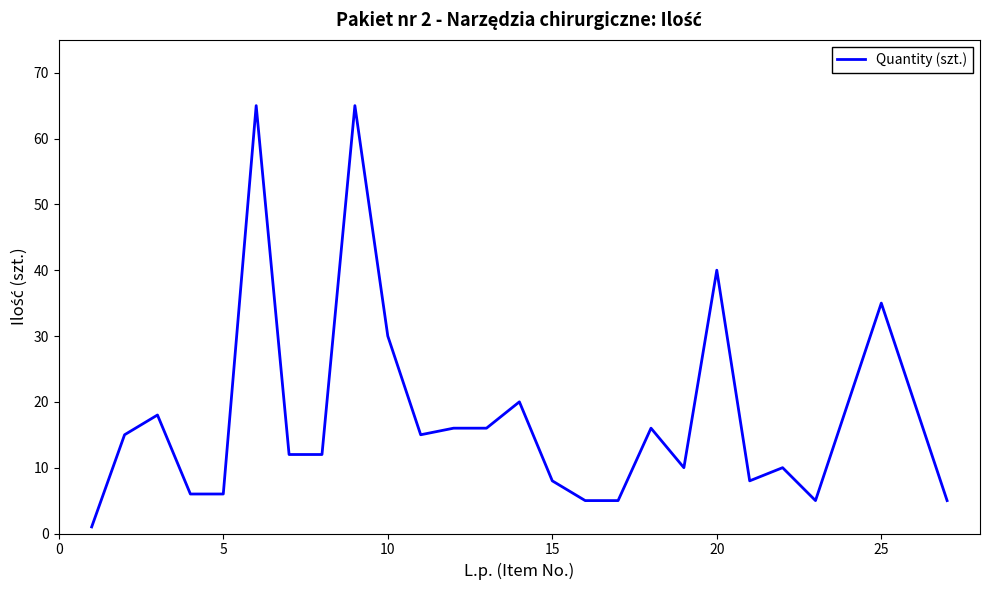

What is the difference between the maximum and minimum values?

64